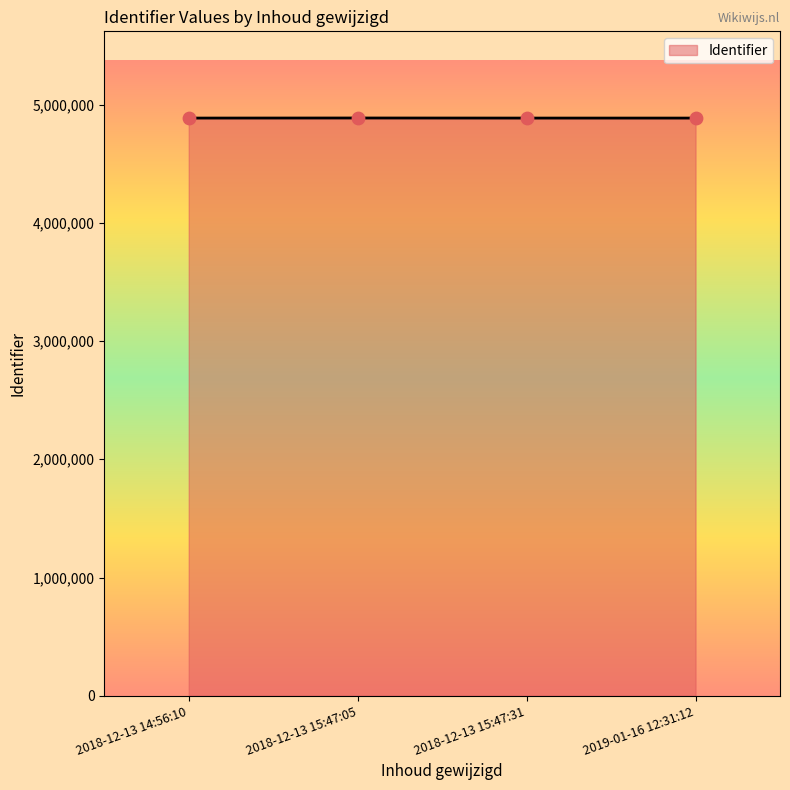

Approximately how many times larger is the value at 2018-12-13 15:47:31 compared to 2019-01-16 12:31:12?

1.0